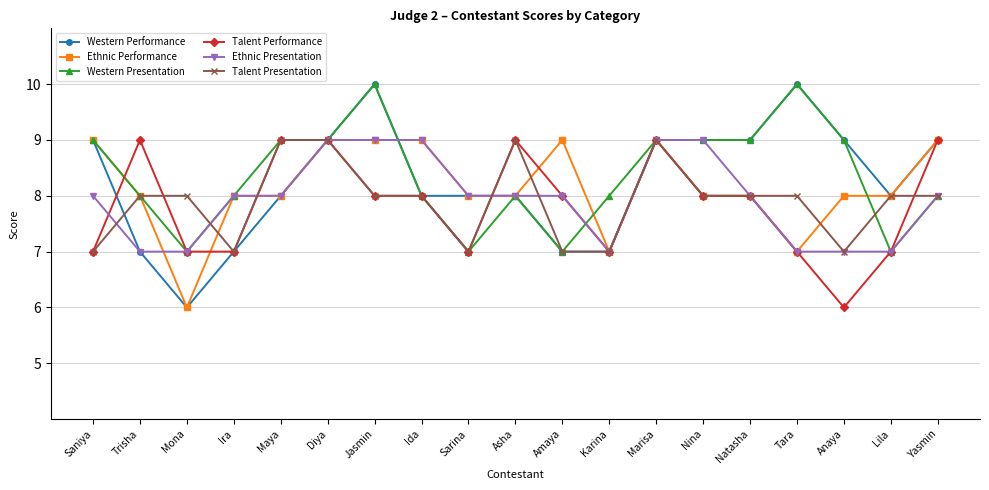

What is the value of the Ethnic Presentation point at the 6th from the left?

9